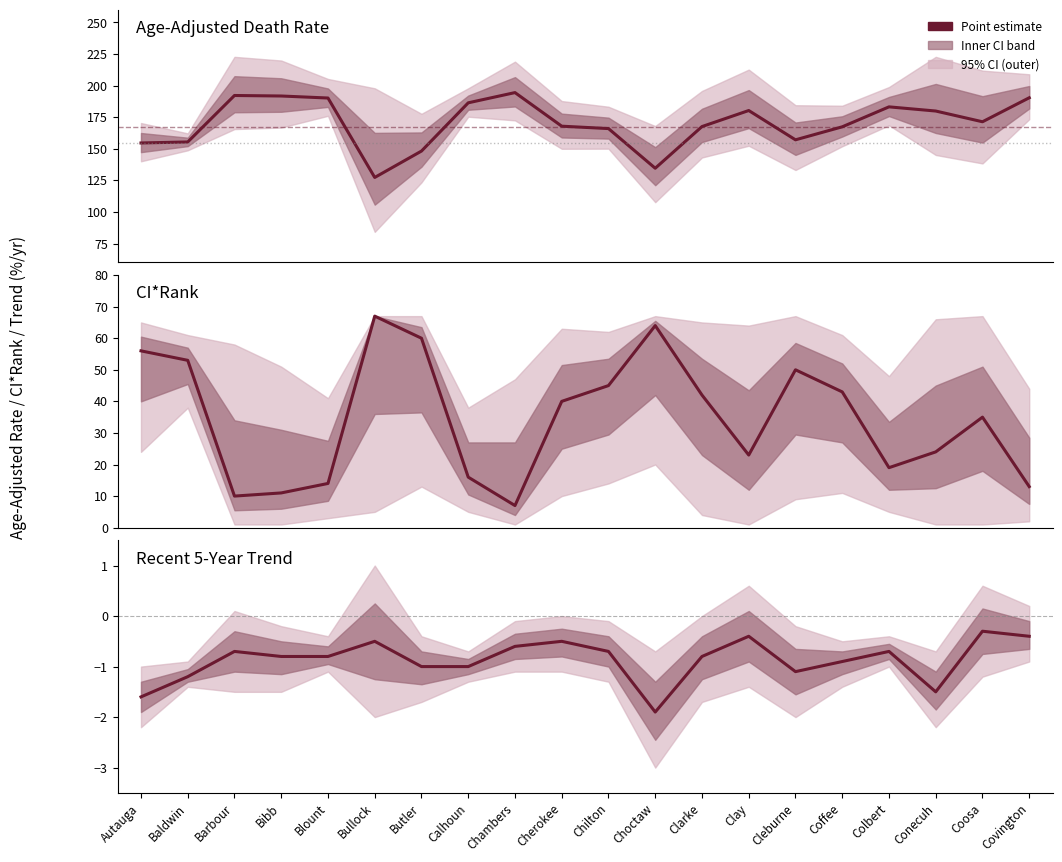

The Age-Adj Death Rate series shows 32.7 at Bullock. True or false?

False